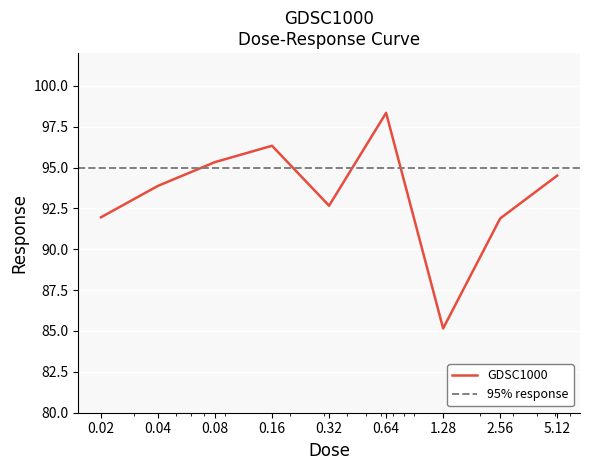

What is the ratio of the value at 1.28 to the value at 5.12?

0.9